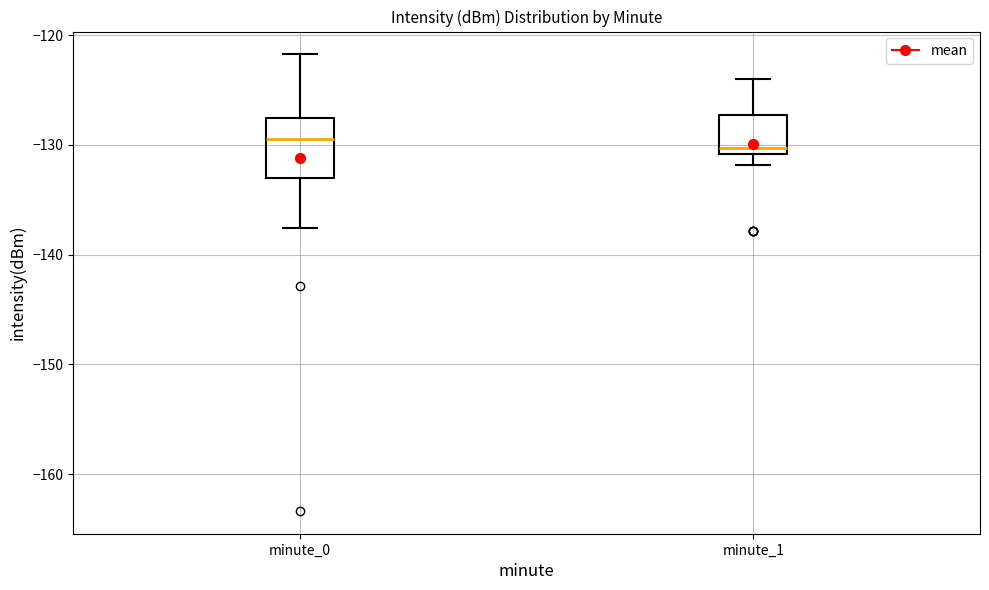

Which box is the tallest, from its lower edge to its upper edge?

minute_0